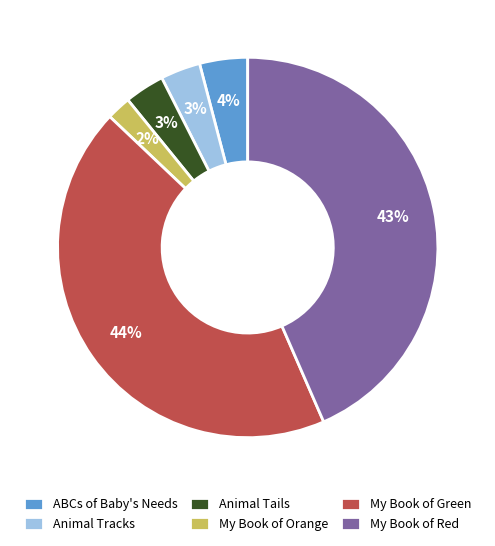

Which slice is the smallest?

My Book of Orange